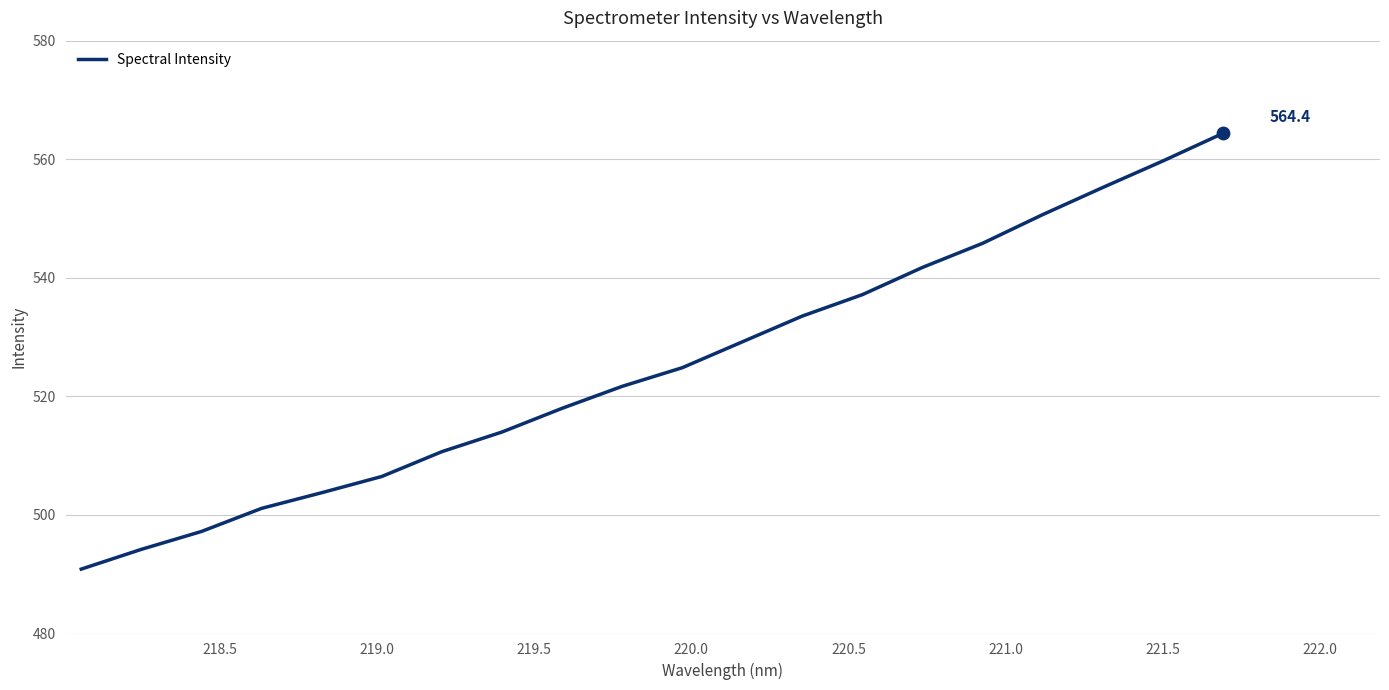

What is the minimum value shown in the chart?

490.9